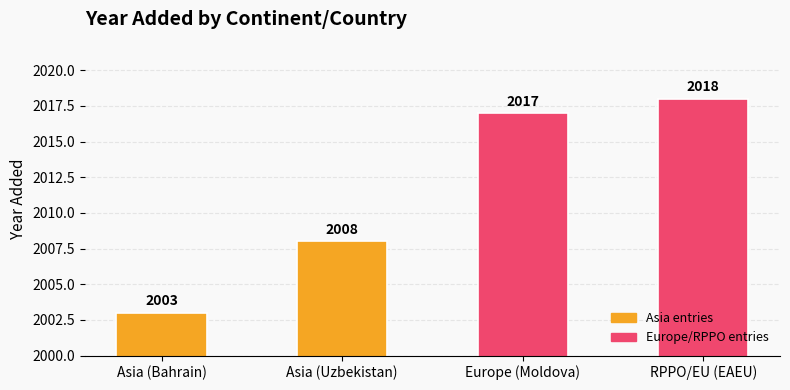

Rank the categories by value from highest to lowest.

RPPO/EU (EAEU), Europe (Moldova), Asia (Uzbekistan), Asia (Bahrain)